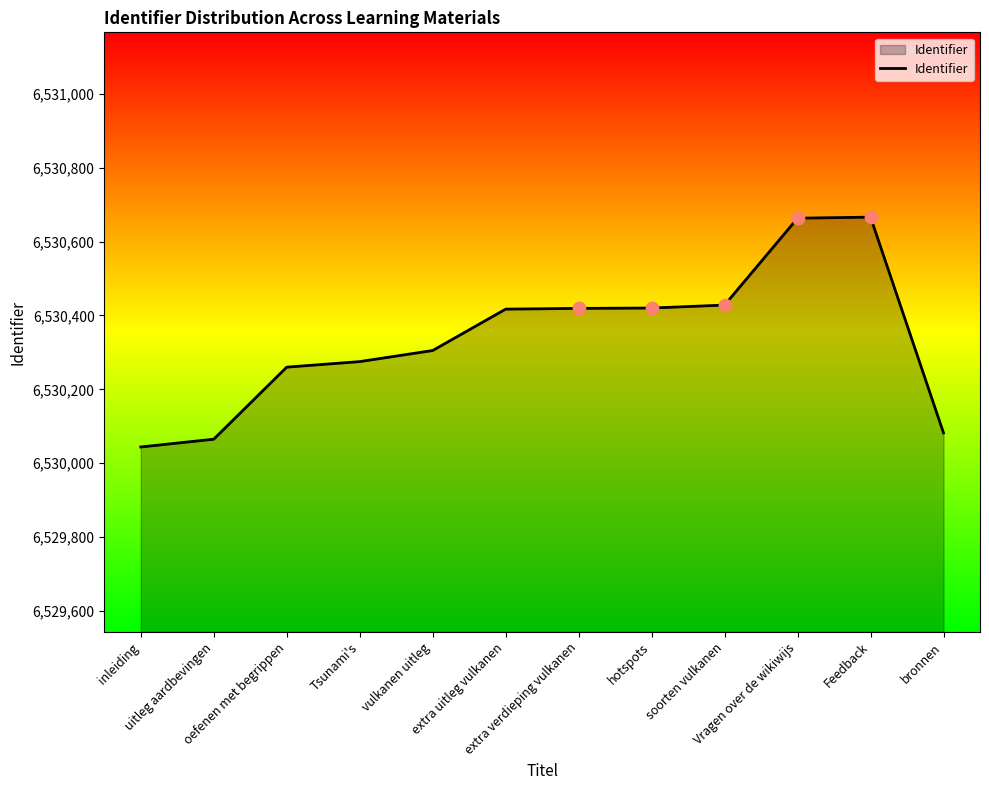

What is the difference between the maximum and minimum values?

622